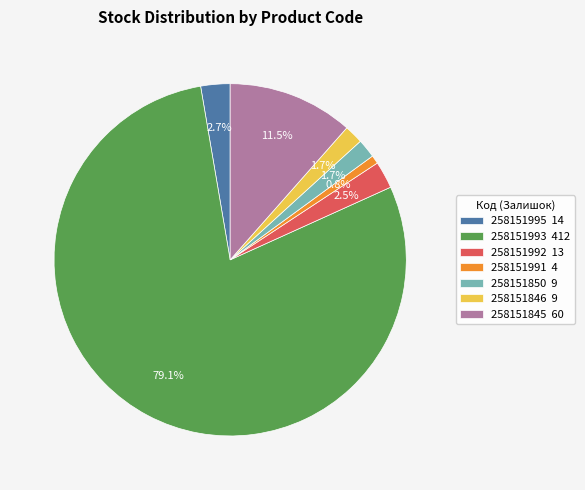

Which slice is the largest?

258151993